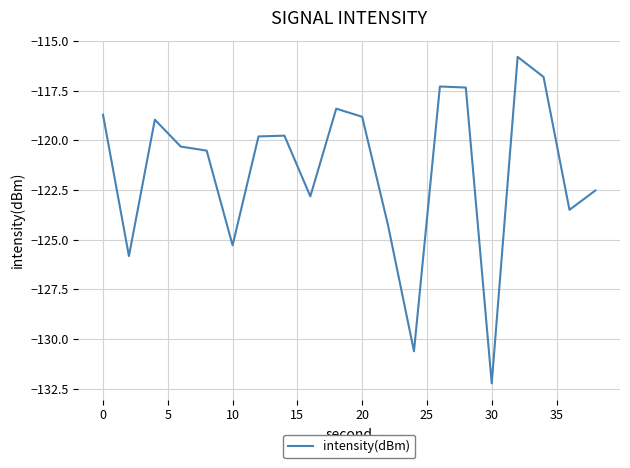

What is the smallest value displayed?

-132.2